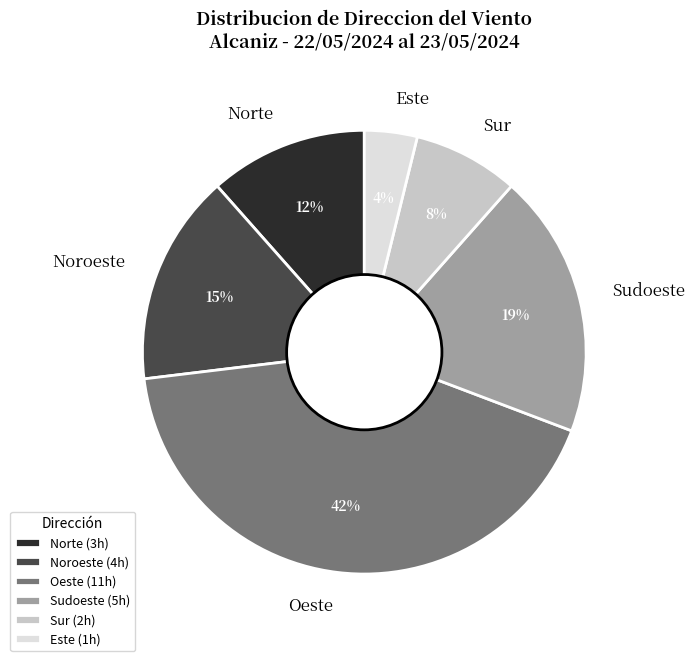

Which slice is the largest?

Oeste